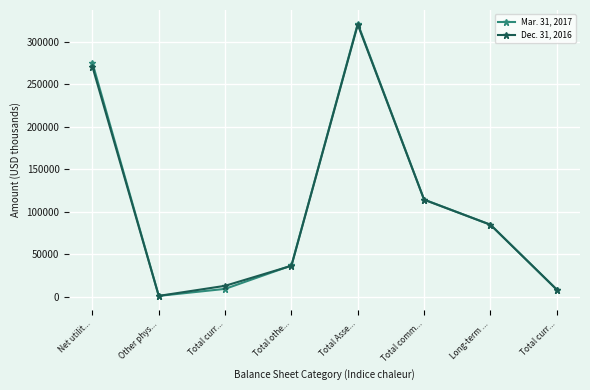

What is the difference between the Mar. 31, 2017 values at Total curr... and Total curr...?

886